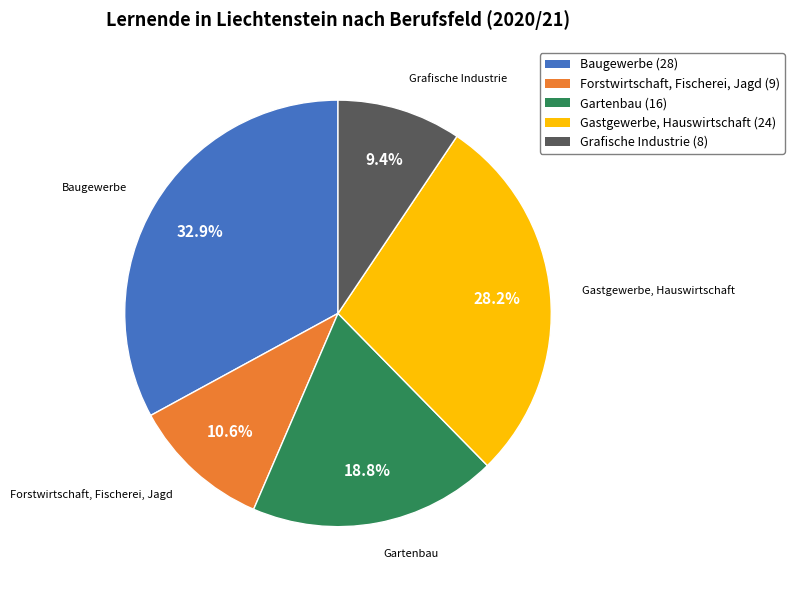

How much of the chart is everything except Forstwirtschaft, Fischerei, Jagd?

89.4%